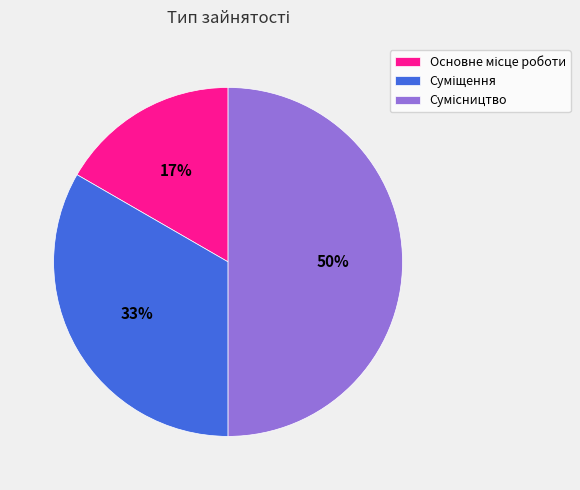

To the nearest percent, what is the difference between the largest and smallest slice percentages?

33%